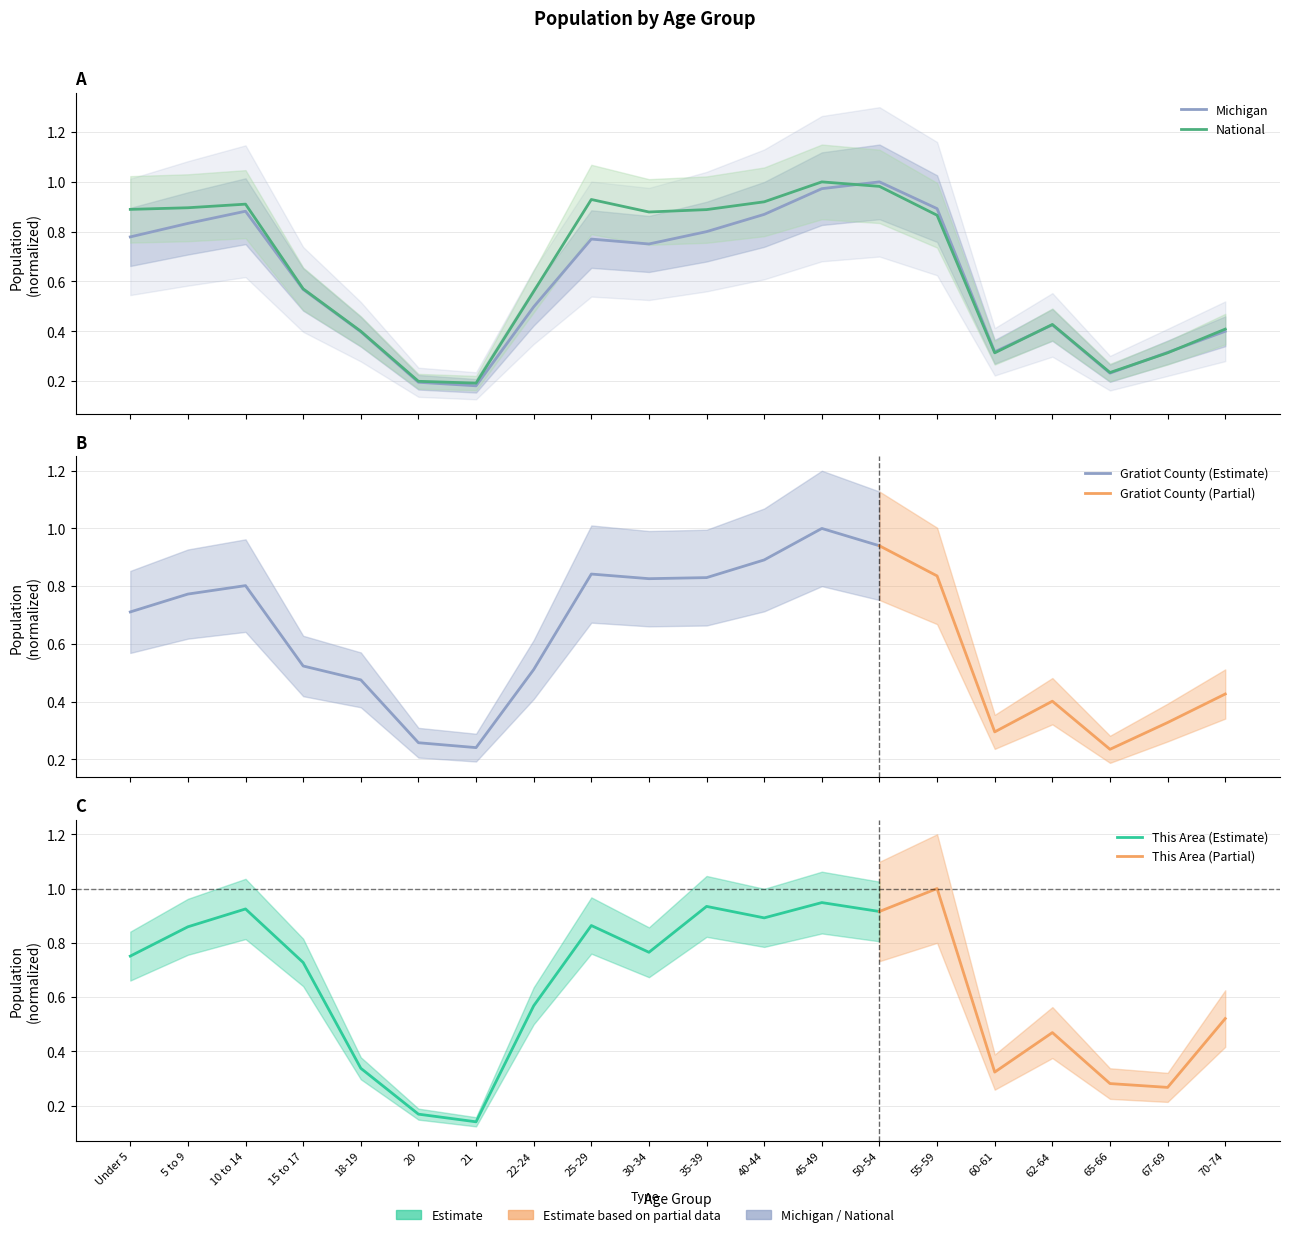

At which category is the sum across all series the highest?

50-54